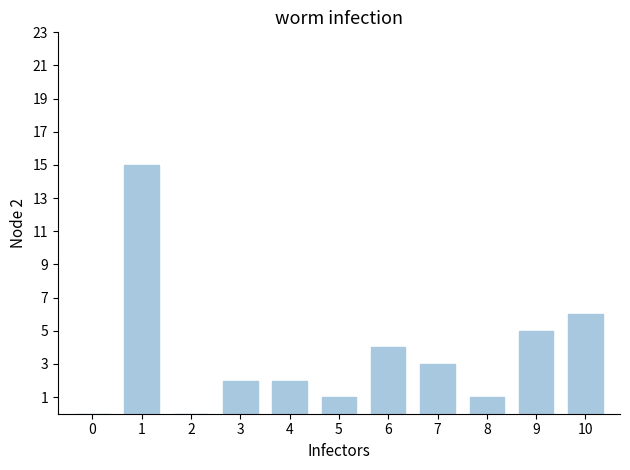

At which label is the value closest to 7?

10